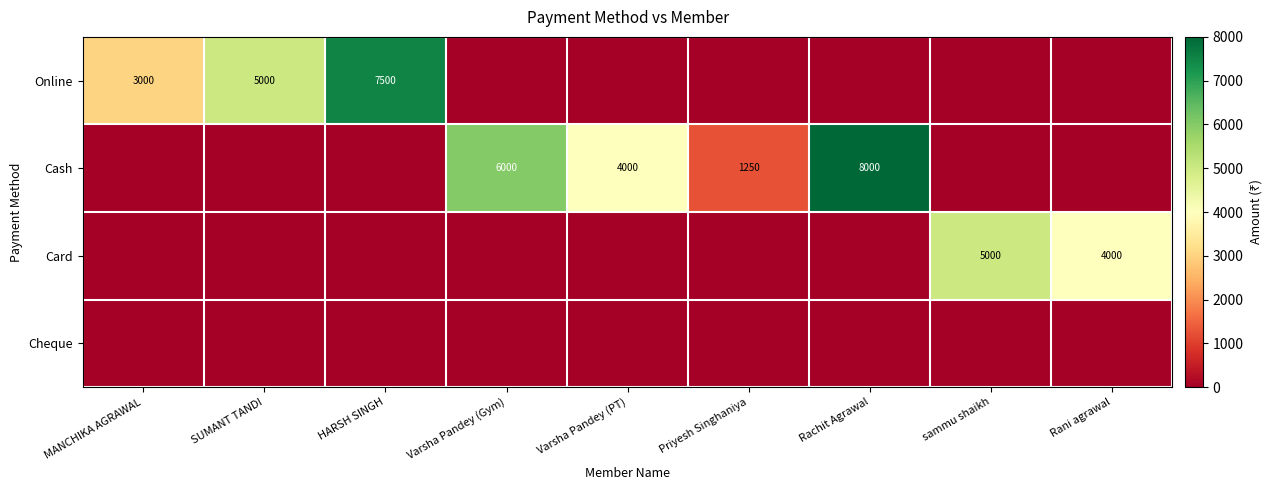

True or false: Online has a value of 7500 at HARSH SINGH.

True